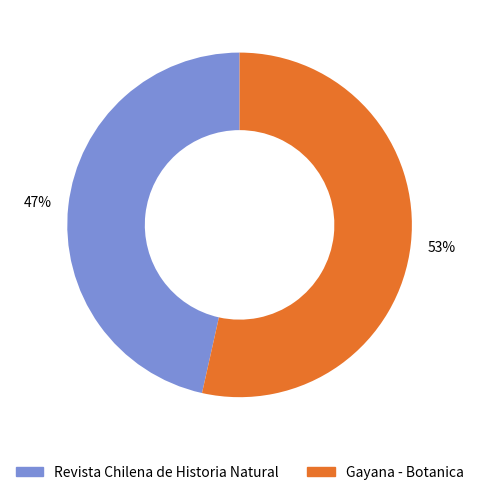

Do Gayana - Botanica and Revista Chilena de Historia Natural together represent more than half of the pie?

Yes